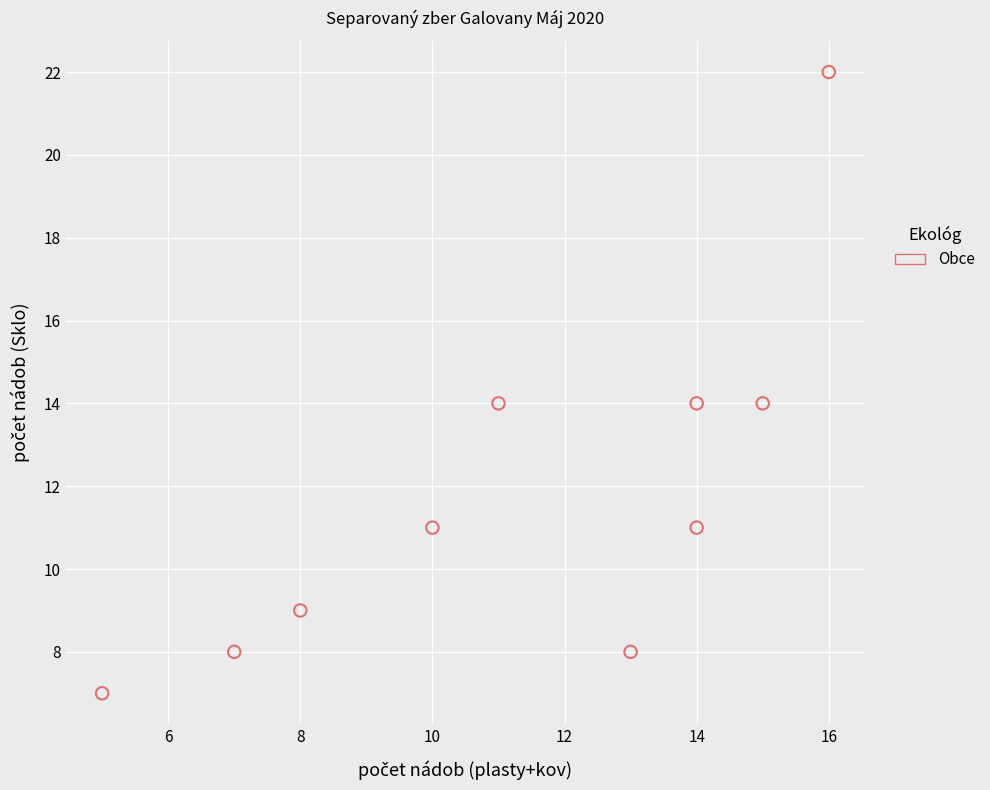

What is the range of Y values (max minus min)?

15